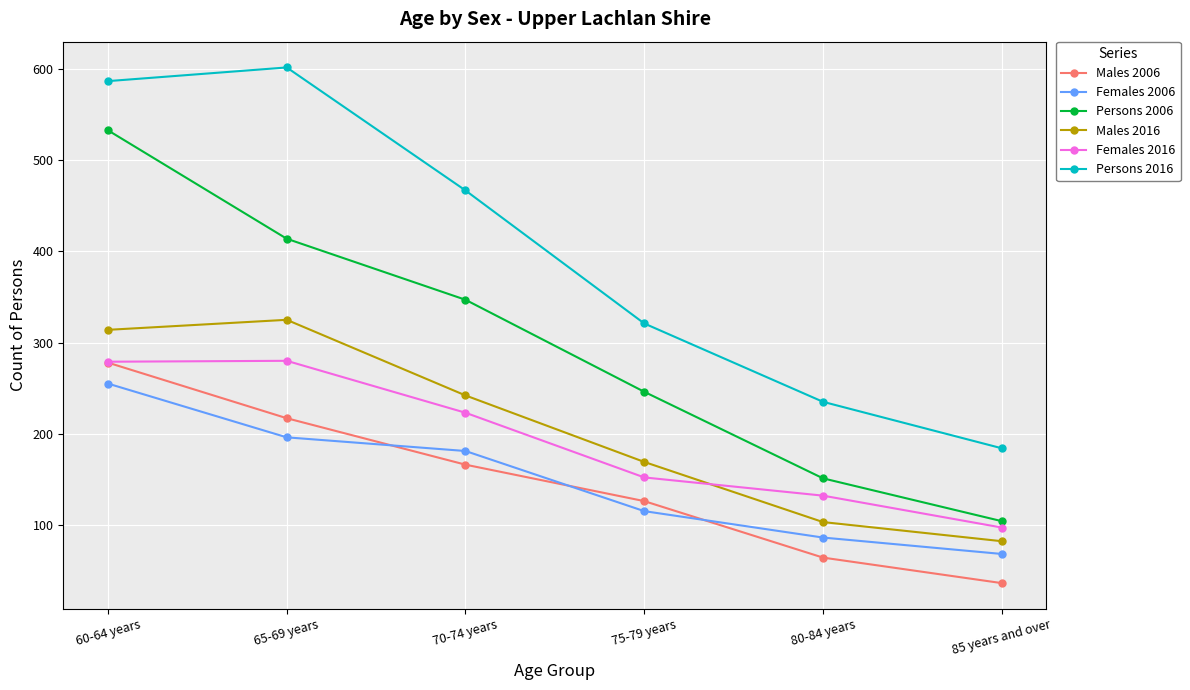

How many lines are shown in the chart?

6